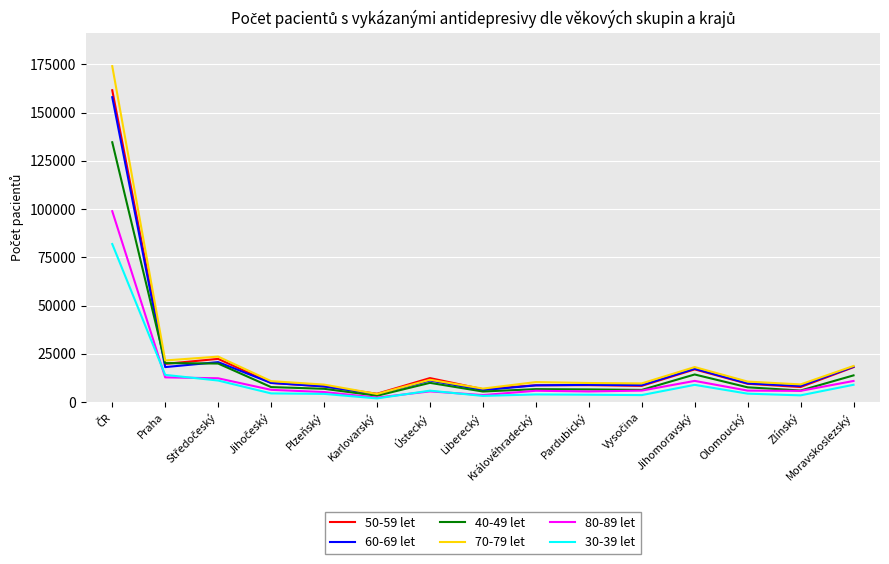

What is the average value of the 30-39 let series?

10916